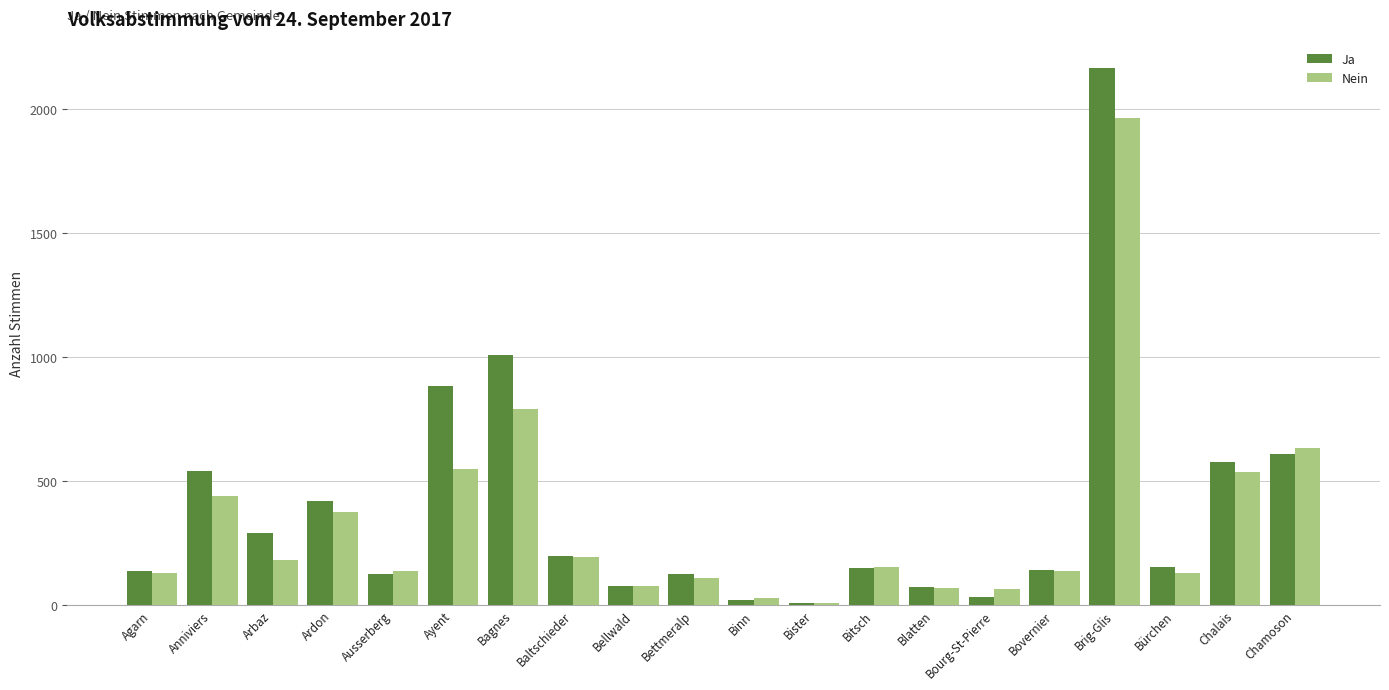

At how many categories does at least one series exceed 312?

7